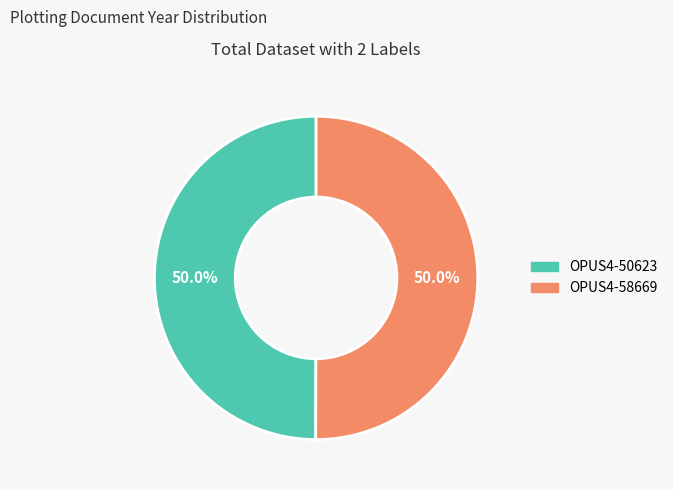

Is it true that OPUS4-50623 is 50% of the pie?

True